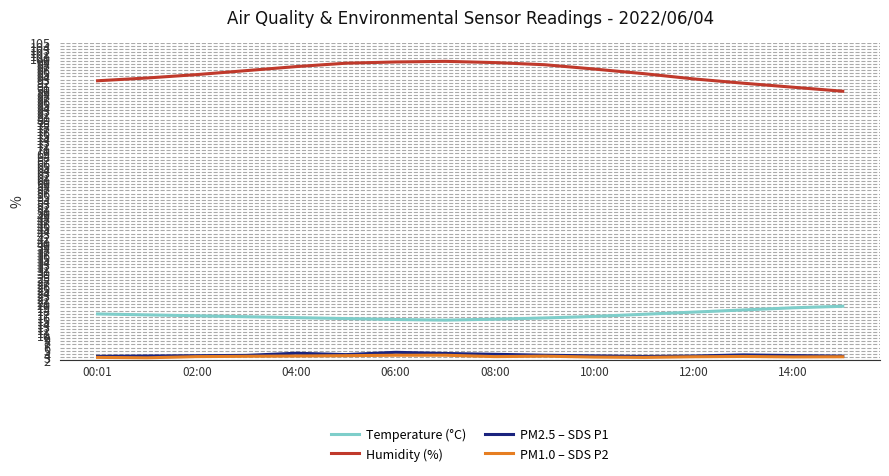

True or false: Humidity (%) and PM2.5 – SDS P1 intersect in this chart.

False